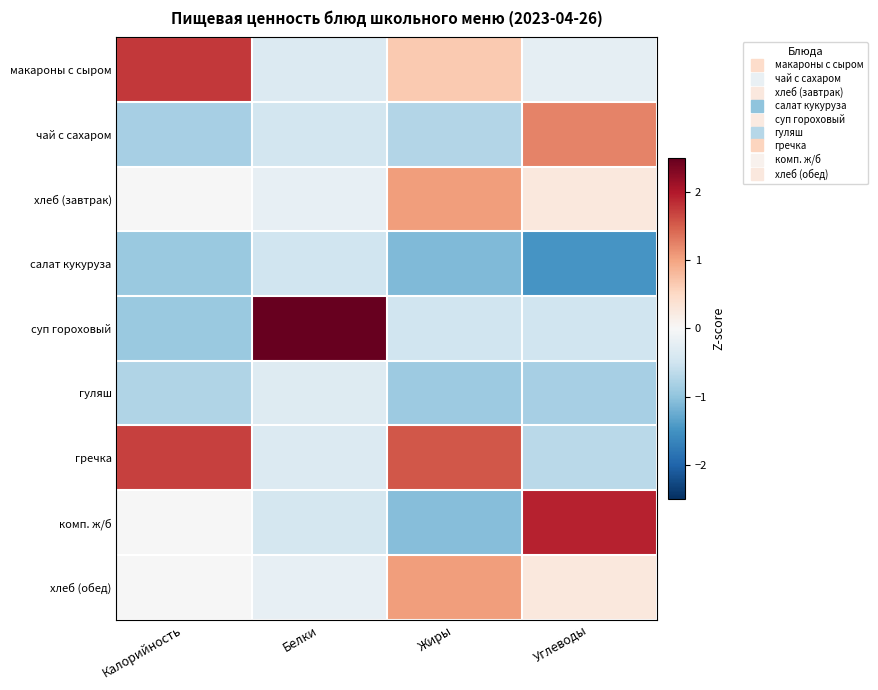

At which category is the sum across all series the highest?

Углеводы